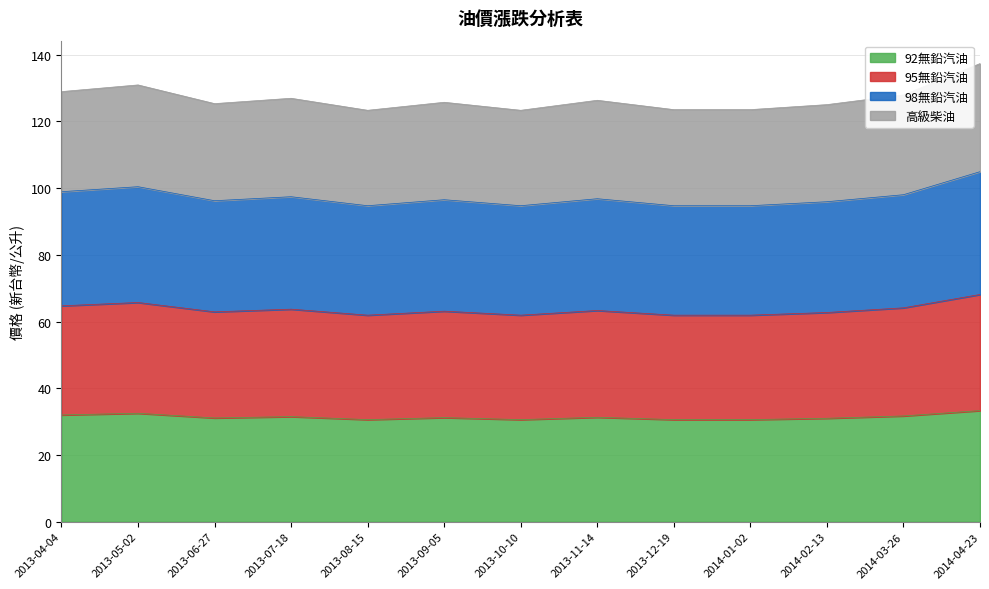

What is the total value across all series at 2013-11-14?

126.3